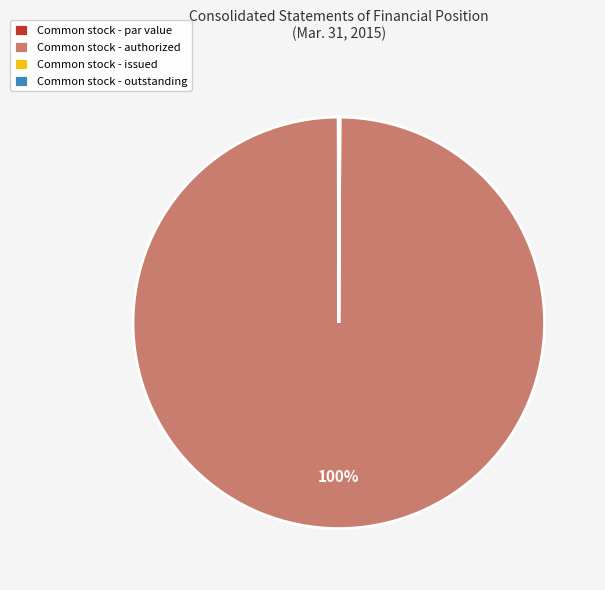

True or false: Common stock - authorized accounts for 100% of the total.

True